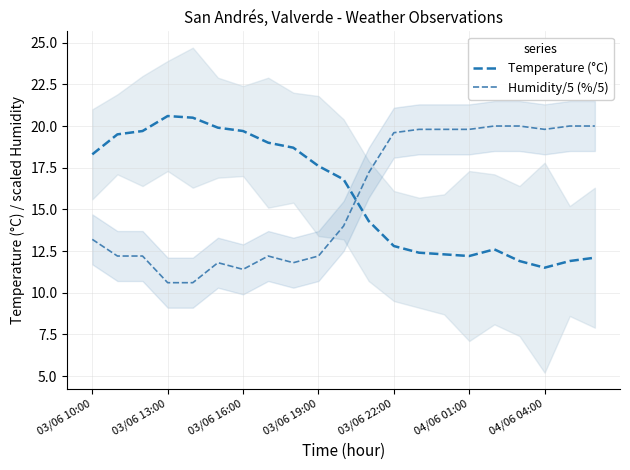

At which category is the sum across all series the highest?

16